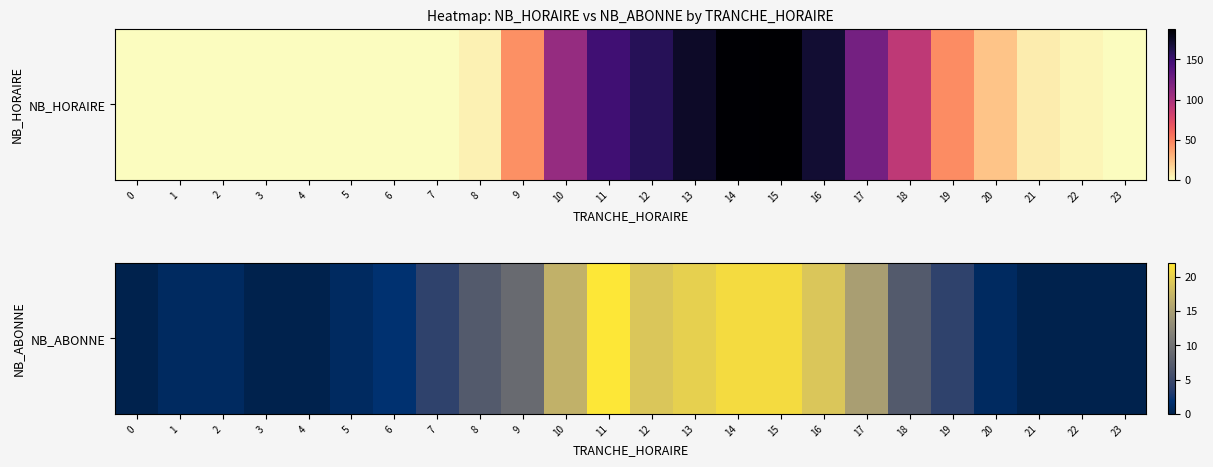

What is the difference between the values at 9 and 23?

9